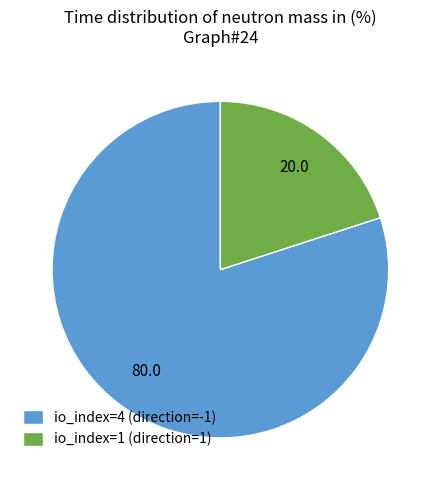

Combined, do io_index=4 (direction=-1) and io_index=1 (direction=1) account for over 50%?

Yes